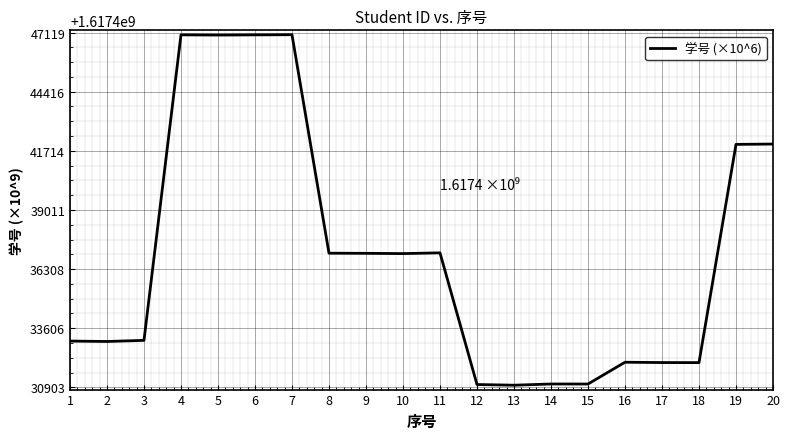

At which label does the data first exceed 1617437017?

4